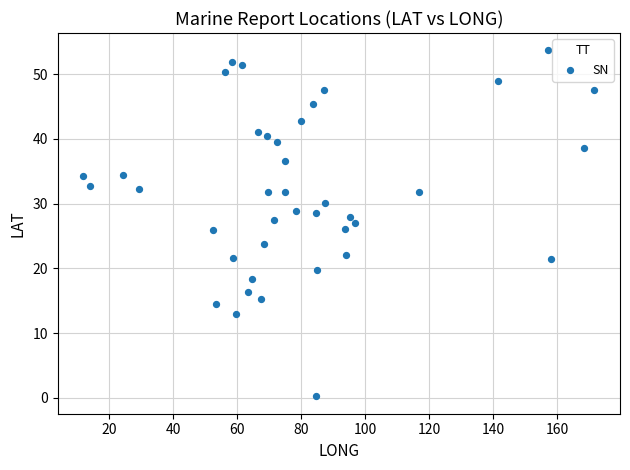

What is the range of X values (max minus min)?

159.8